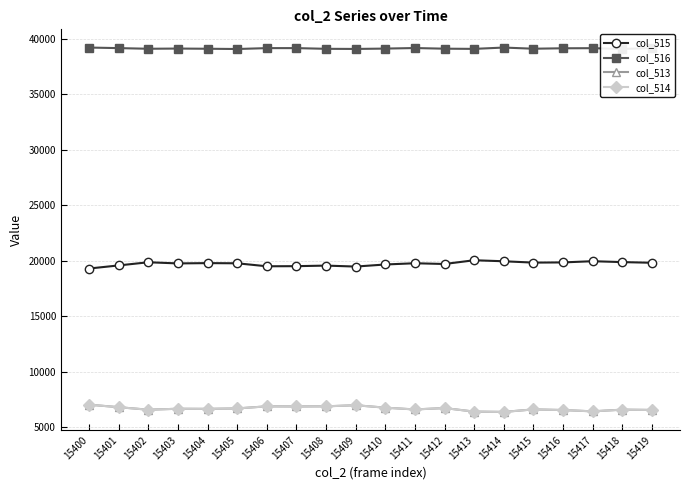

What is the value of the col_513 point at the 10th from the left?

6958